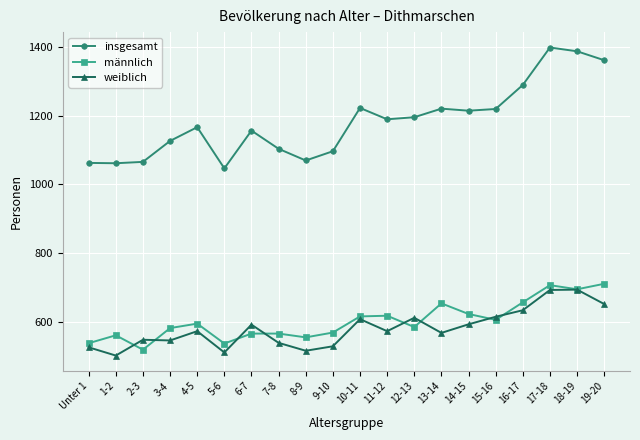

True or false: weiblich and insgesamt cross at least once.

False